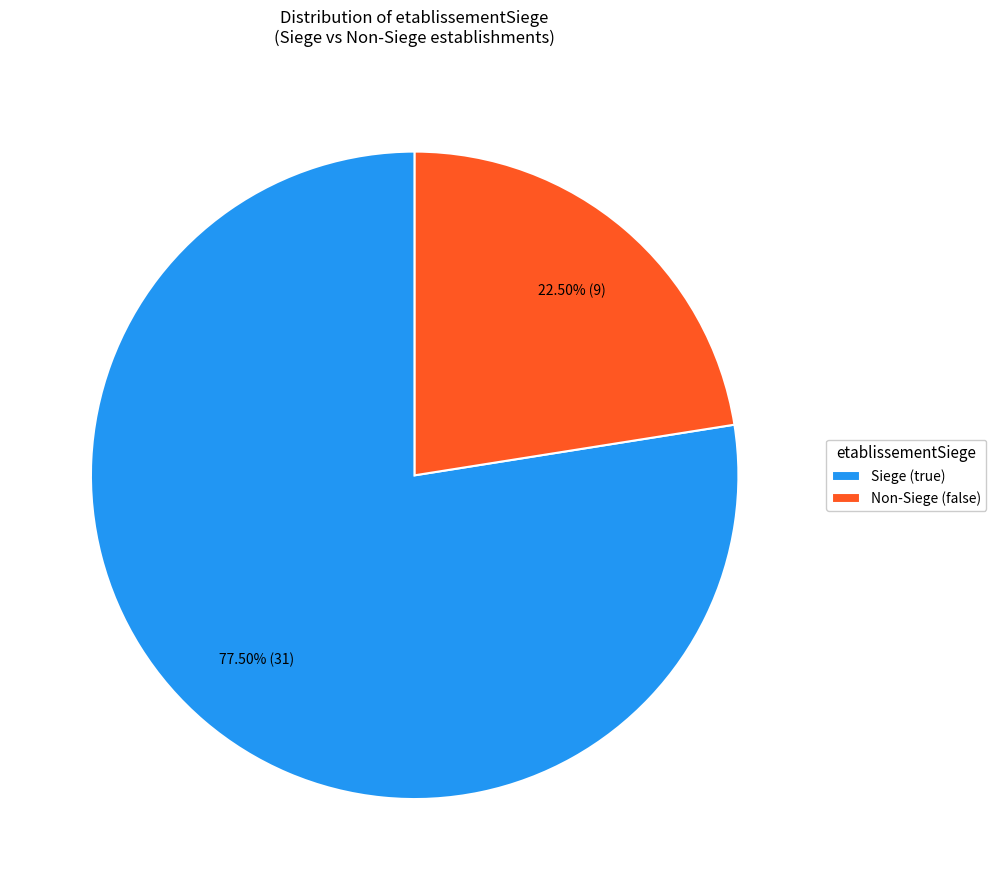

Combined, do Siege (true) and Non-Siege (false) account for over 50%?

Yes